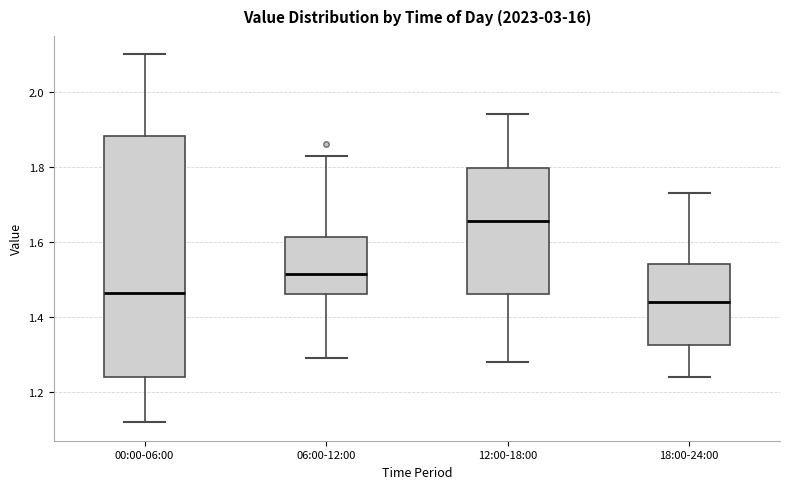

Which box's median line is the lowest?

18:00-24:00